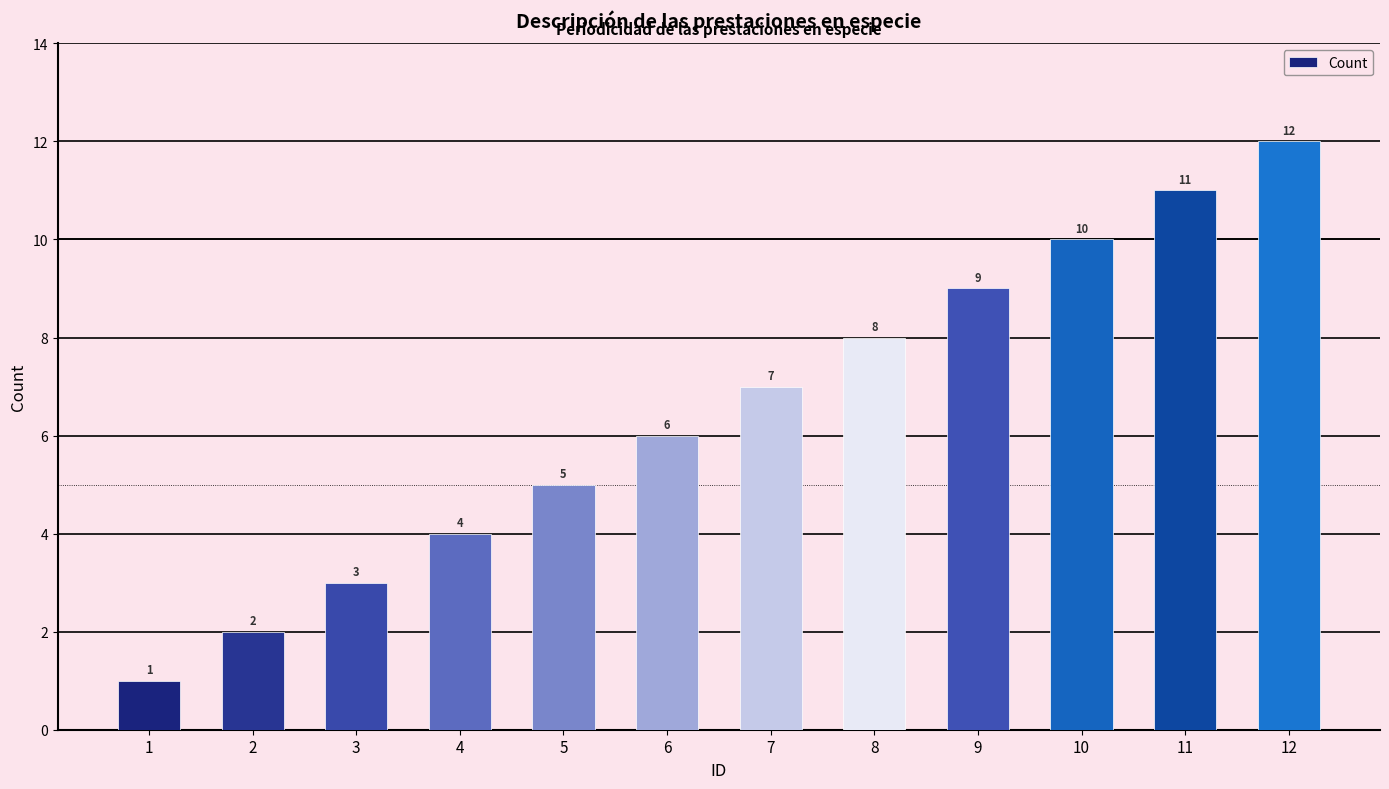

What is the change in value from 3 to 8?

+5